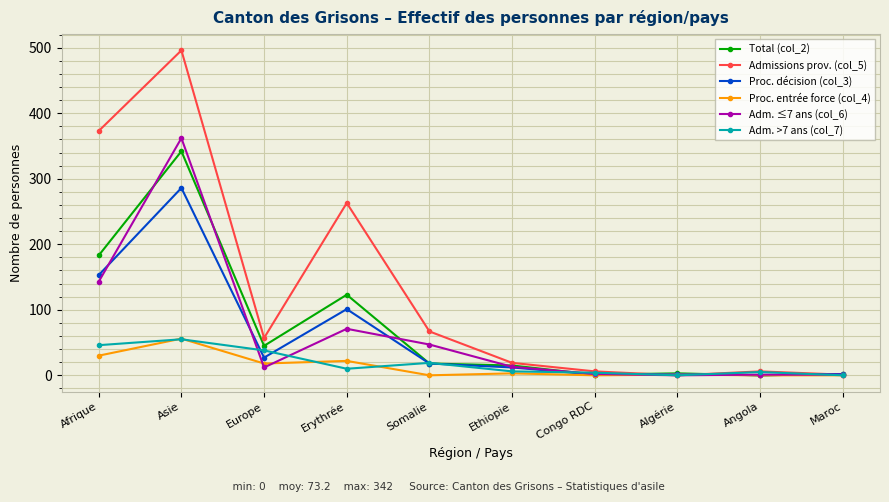

At which category is the sum across all series the highest?

Asie